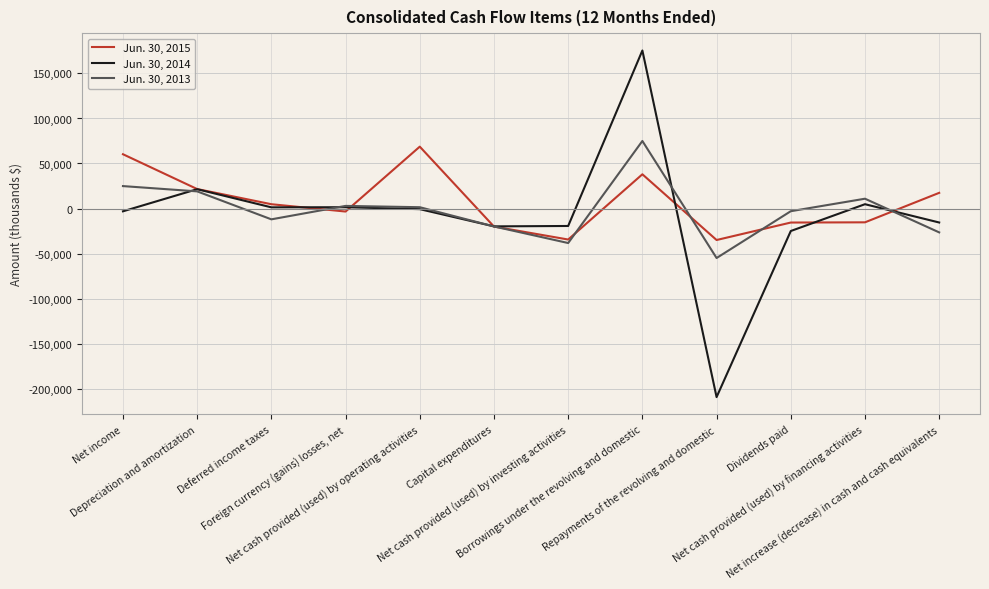

What is the minimum value for Jun. 30, 2014?

-209500